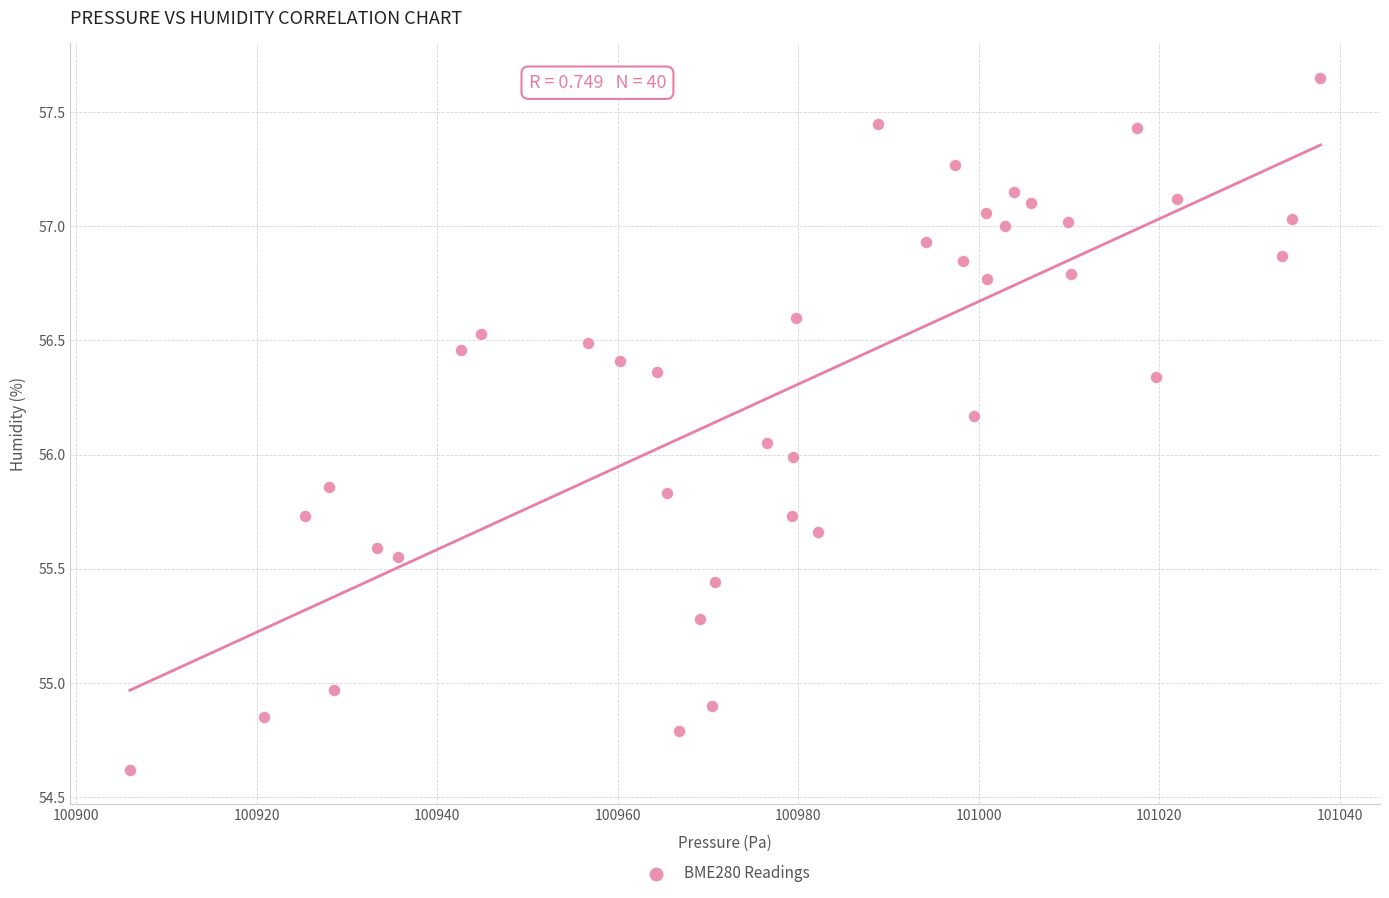

What is the range of X values (max minus min)?

131.9